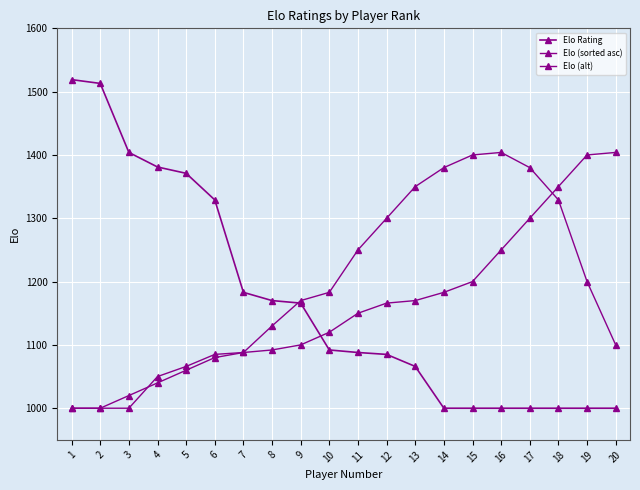

Rank the categories by Elo (sorted asc) value from highest to lowest.

20, 19, 18, 17, 16, 15, 14, 13, 12, 11, 10, 9, 8, 7, 6, 5, 4, 1, 2, 3